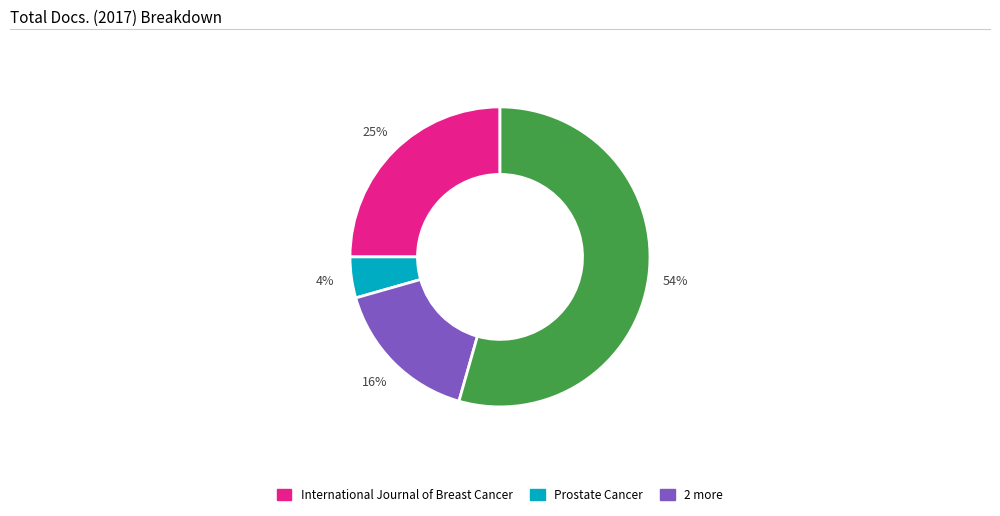

Is there a majority slice in this chart?

Yes